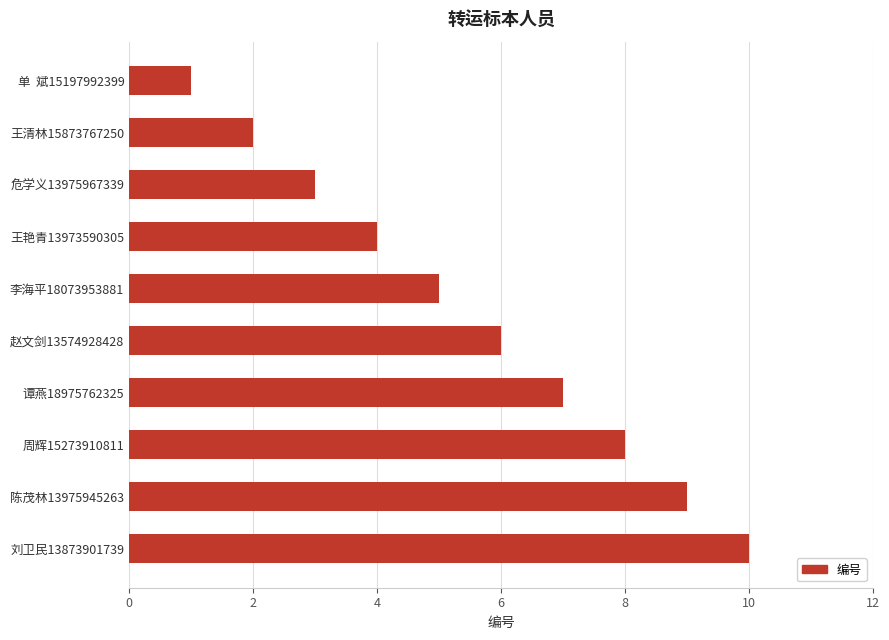

At which category does the chart reach its peak across all series?

刘卫民13873901739